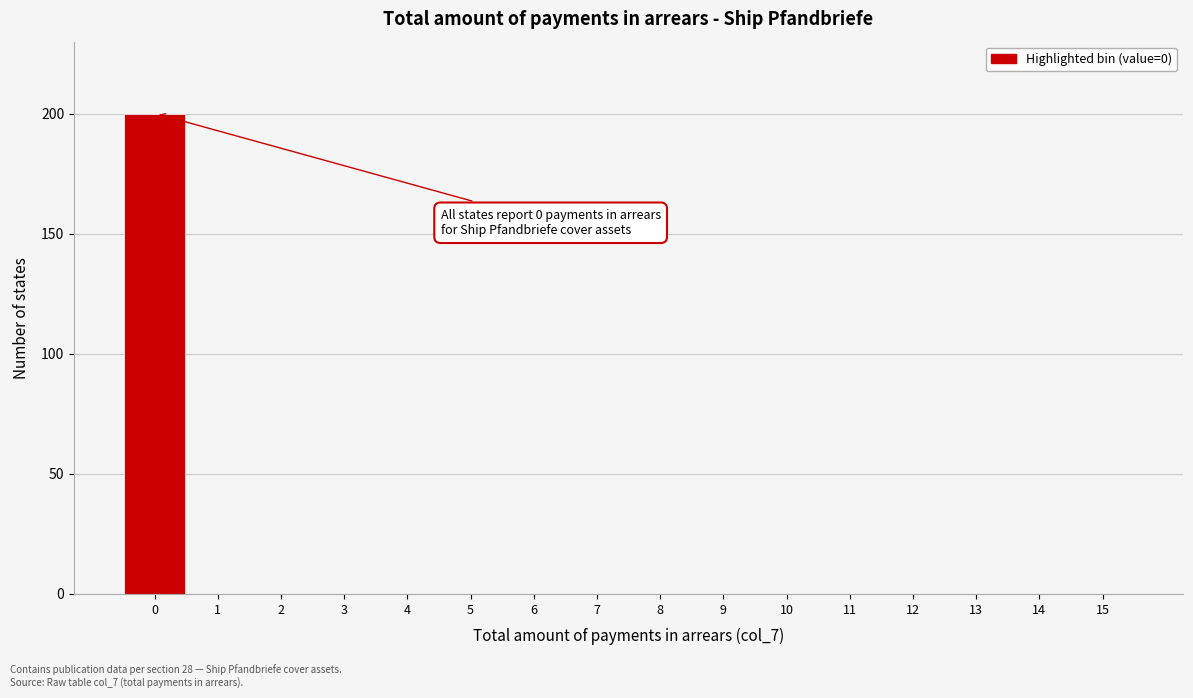

Reading right to left, list all the values displayed in this chart.

15=0	14=0	13=0	12=0	11=0	10=0	9=0	8=0	7=0	6=0	5=0	4=0	3=0	2=0	1=0	0=200